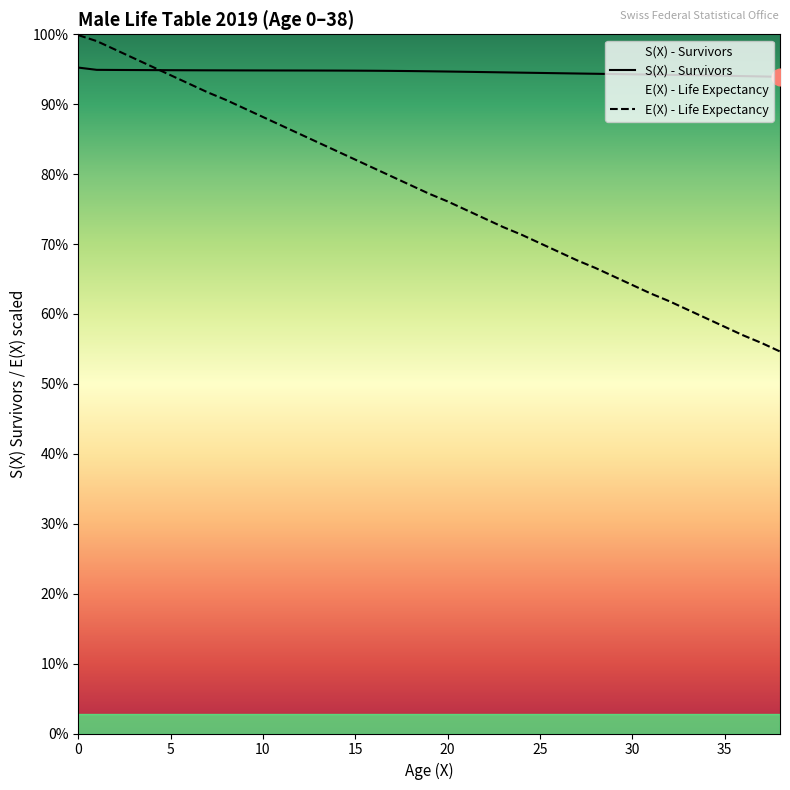

What are all the series names shown in the legend?

S(X) - Survivors, E(X) - Life Expectancy